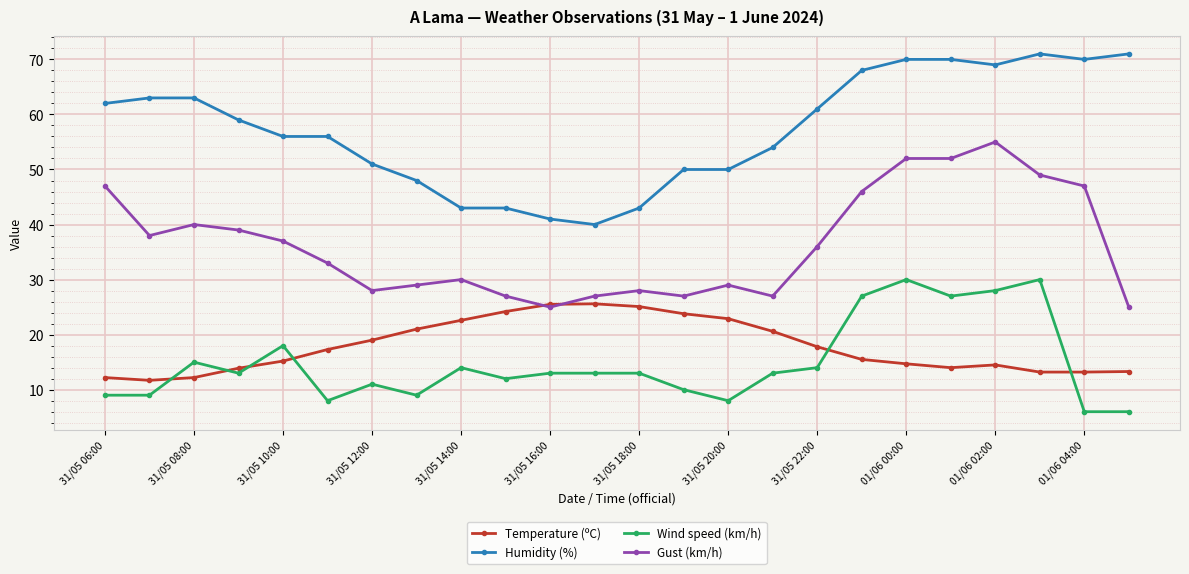

At how many categories does at least one series exceed 34?

24